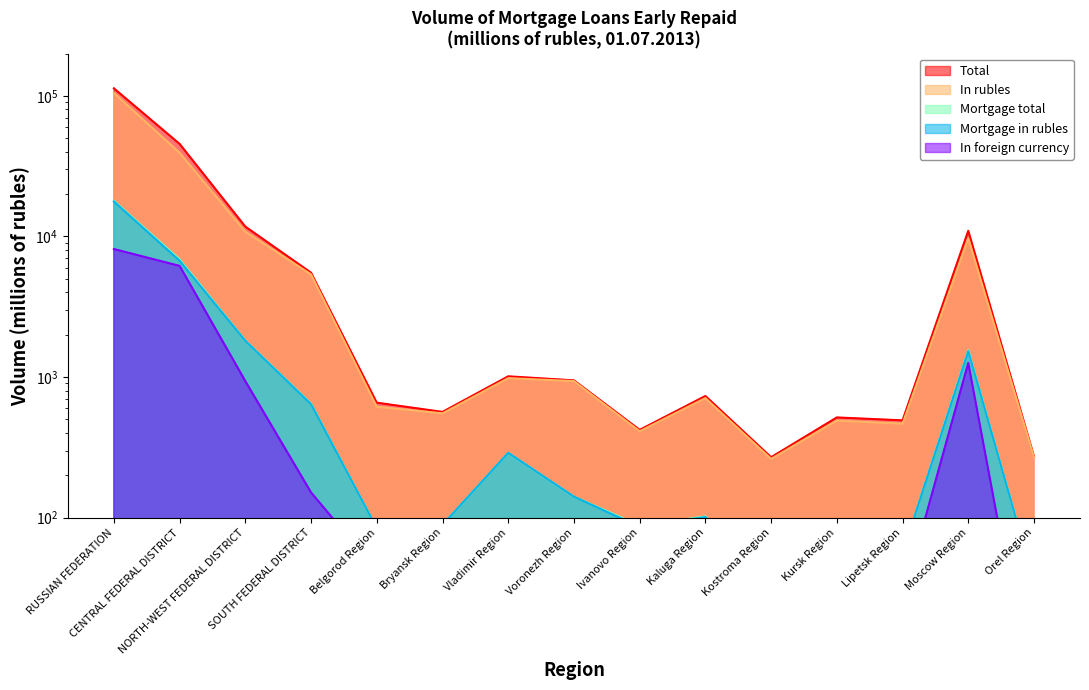

True or false: Total and Mortgage total intersect in this chart.

False